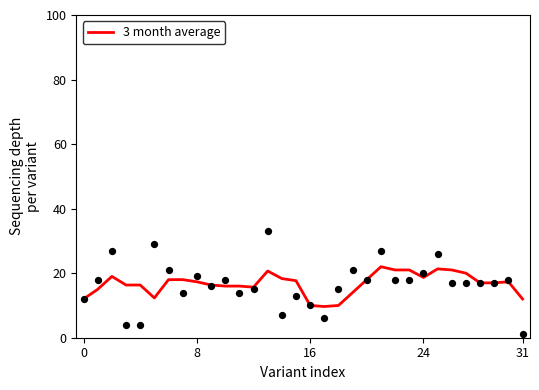

What is the change in value from 8 to 12?

-1.7